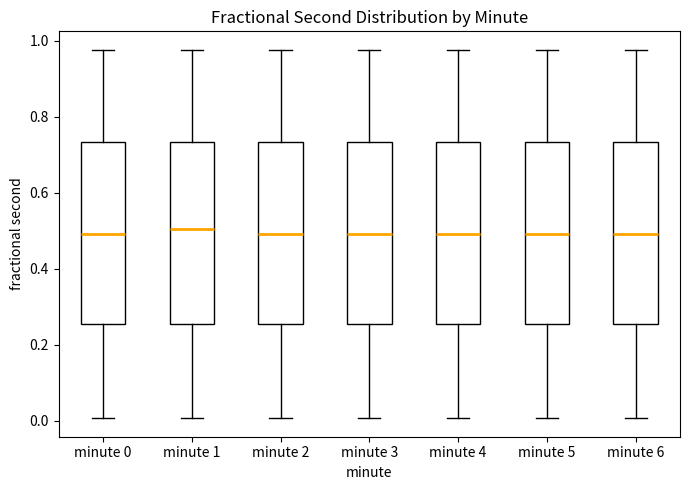

Reading left to right, read every box against the y-axis: the position of its median line, the range the box covers, and the ends of its whiskers. The values are not printed on the chart, so give them approximately, as read against the axis.

minute 0: median 0.50, box 0.26 to 0.74, whiskers 0.00 to 0.98
minute 1: median 0.50, box 0.26 to 0.74, whiskers 0.00 to 0.98
minute 2: median 0.50, box 0.26 to 0.74, whiskers 0.00 to 0.98
minute 3: median 0.50, box 0.26 to 0.74, whiskers 0.00 to 0.98
minute 4: median 0.50, box 0.26 to 0.74, whiskers 0.00 to 0.98
minute 5: median 0.50, box 0.26 to 0.74, whiskers 0.00 to 0.98
minute 6: median 0.50, box 0.26 to 0.74, whiskers 0.00 to 0.98